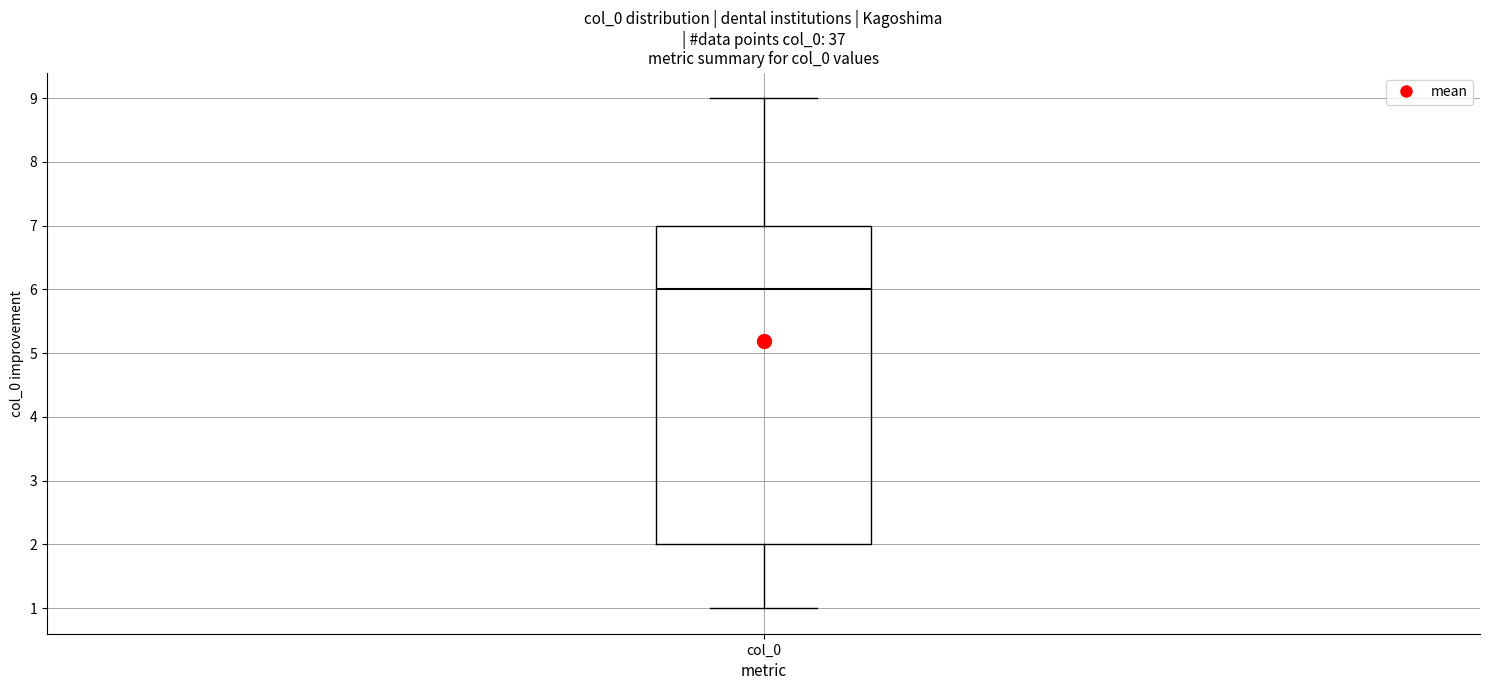

Read this box plot against the y-axis: the position of the median line, the range covered by the box, and the ends of both whiskers. The values are not printed on the chart, so give them approximately, as read against the axis.

median 6, box 2 to 7, whiskers 1 to 9